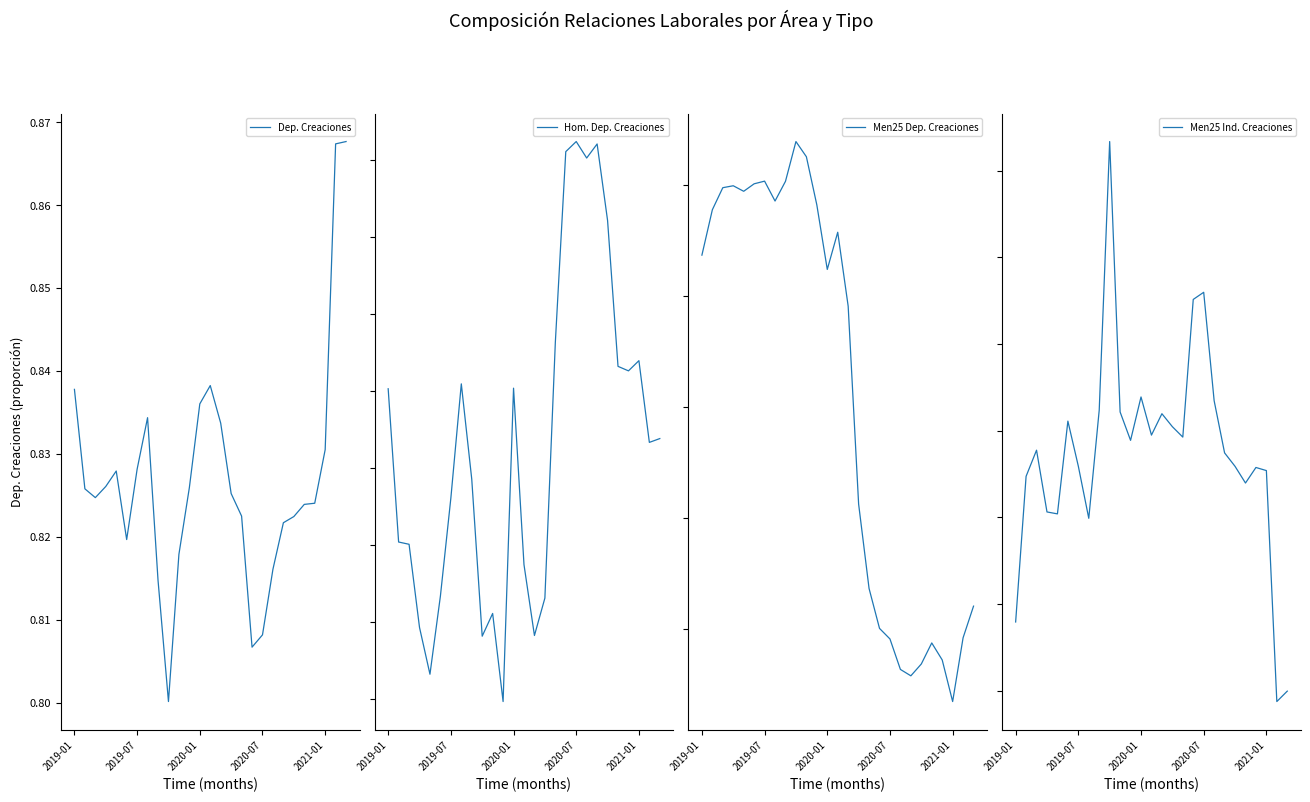

What position from the left is 16?

17